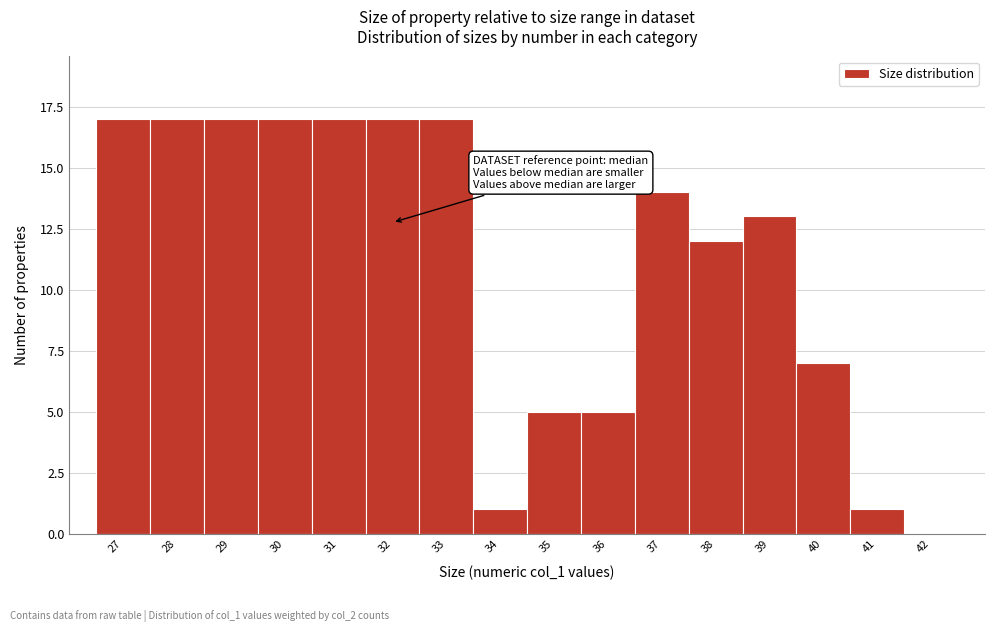

What is the height of the bar covering 36.5 to 37.5 on the x-axis? The values are not printed on the chart, so give them approximately, as read against the axis.

14